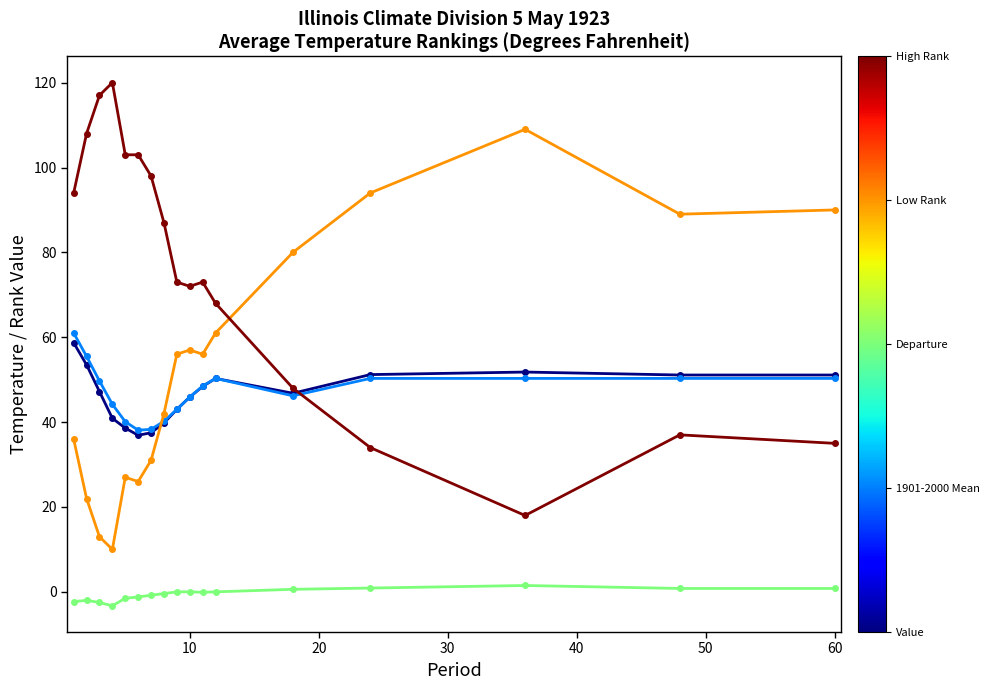

What is the greatest value displayed?

120.0